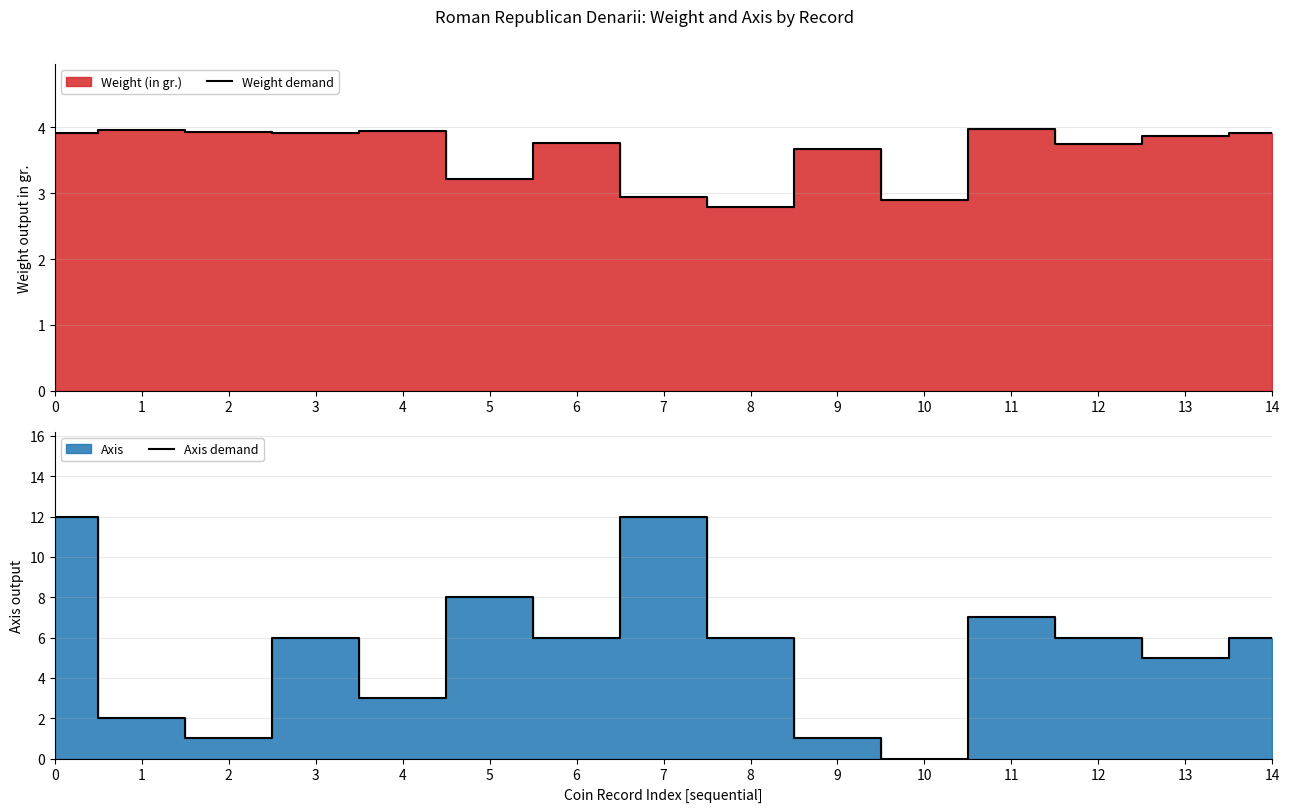

Reading right to left, what are all the values shown in this chart?

Weight demand: 3.9	3.9	3.7	4.0	2.9	3.7	2.8	3.0	3.8	3.2	3.9	3.9	3.9	4.0	3.9
Axis demand: 6.0	5.0	6.0	7.0	0.0	1.0	6.0	12.0	6.0	8.0	3.0	6.0	1.0	2.0	12.0